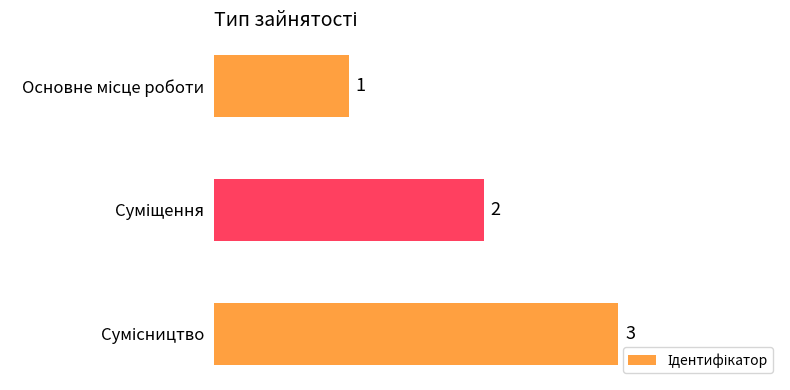

What is the greatest value displayed?

3